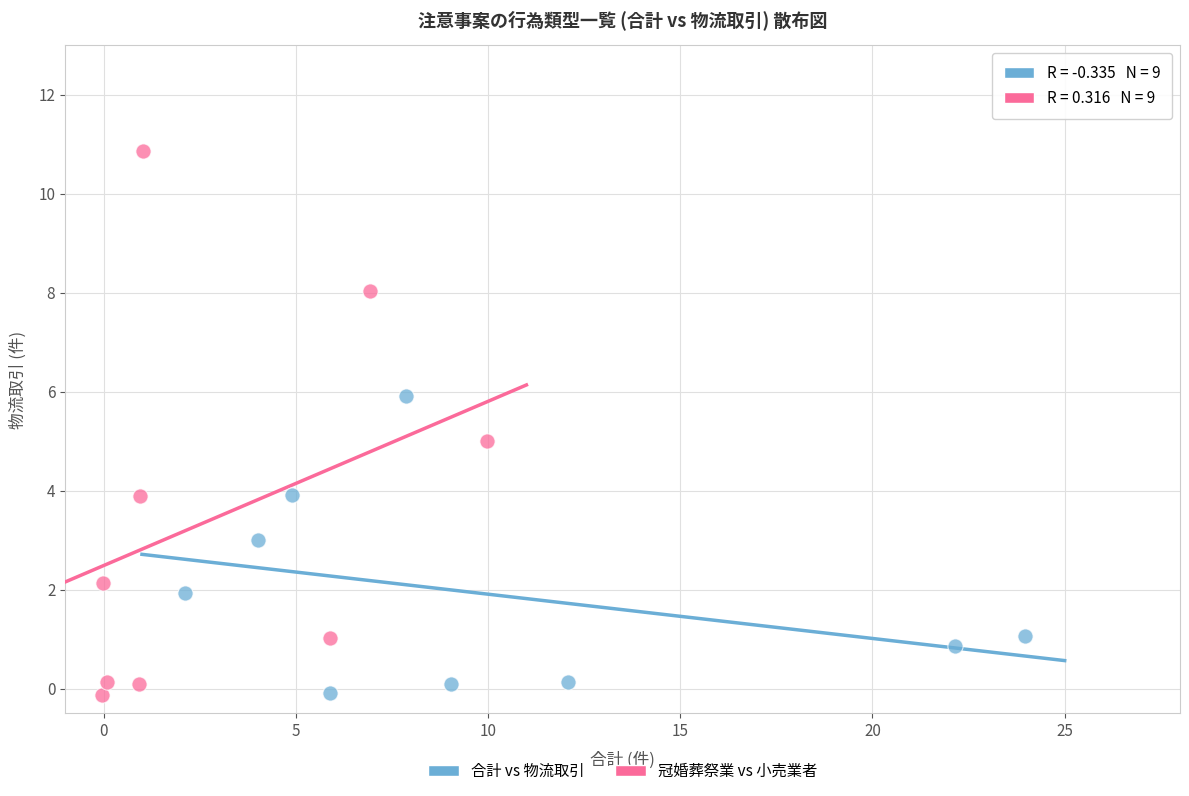

Which series has the widest spread of Y values?

冠婚葬祭業 vs 小売業者